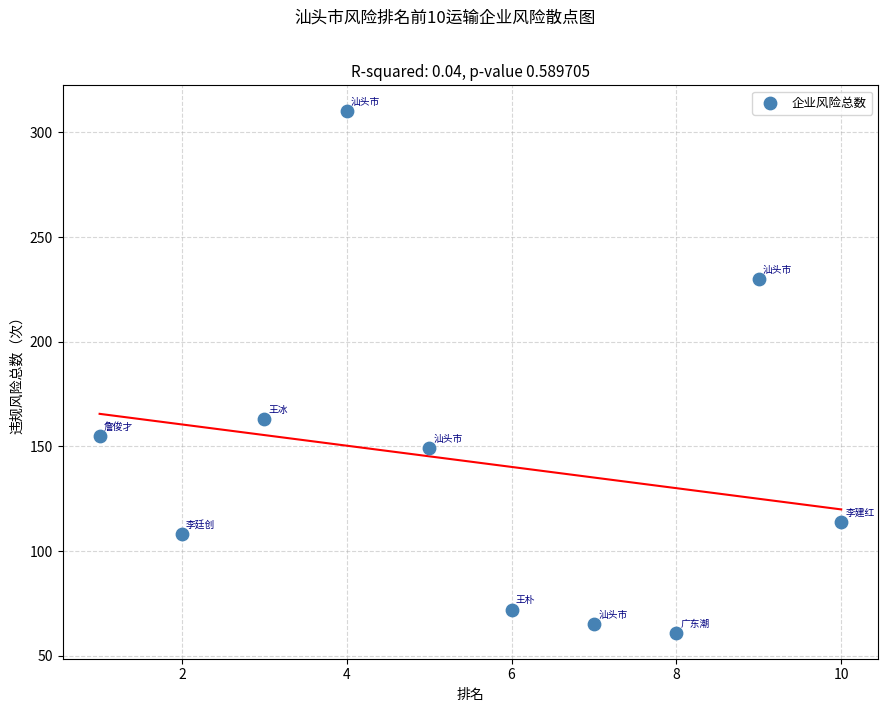

What Y value in the scatter plot is closest to 185?

163